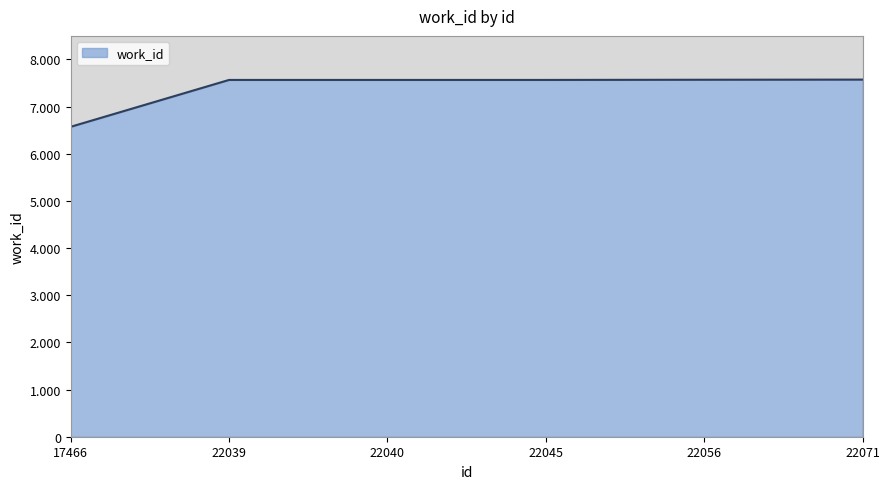

Where is the data nearest to the value 7072?

22039